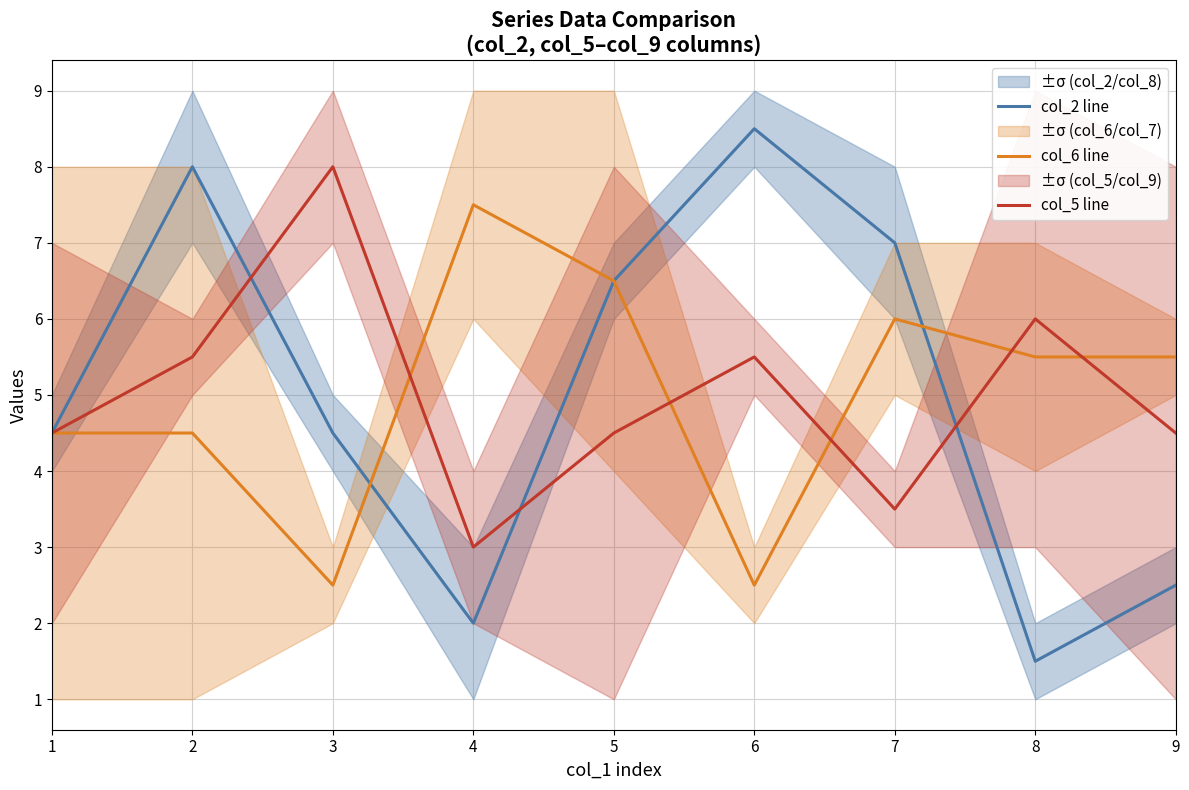

Where does the col_2 line series first go above 4?

1